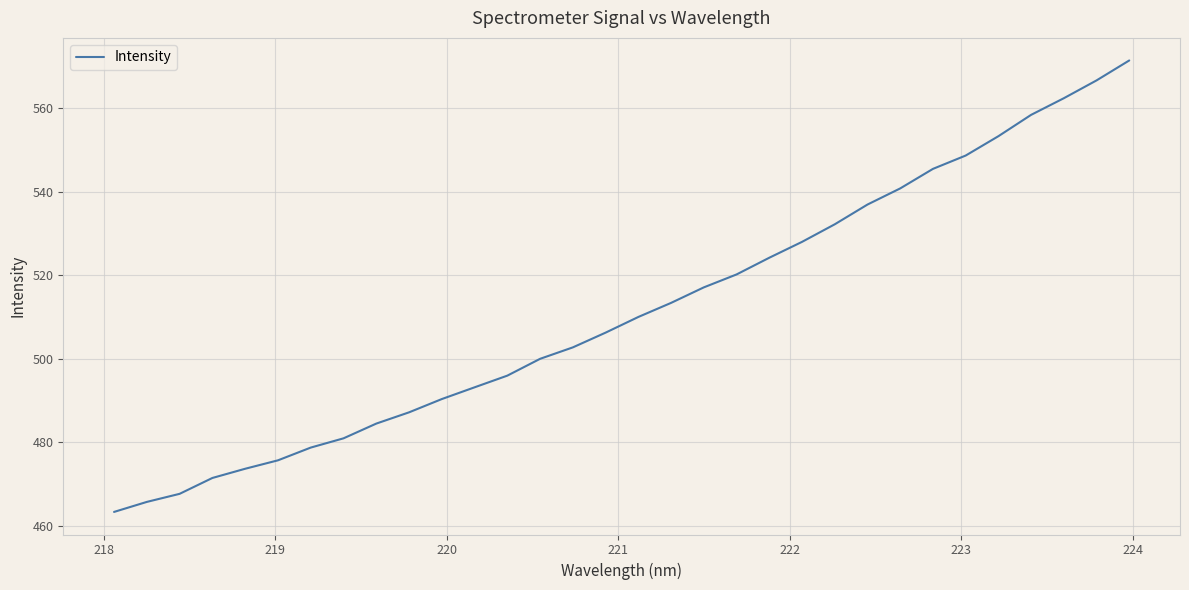

What is the greatest value displayed?

571.4